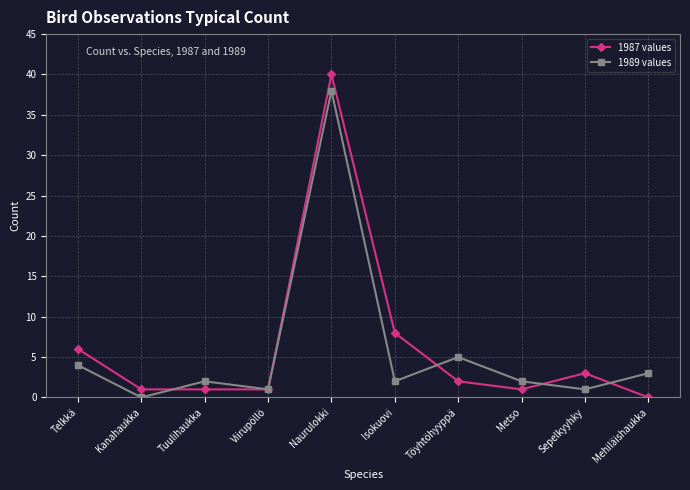

At which label does 1987 values first exceed 2?

Telkkä